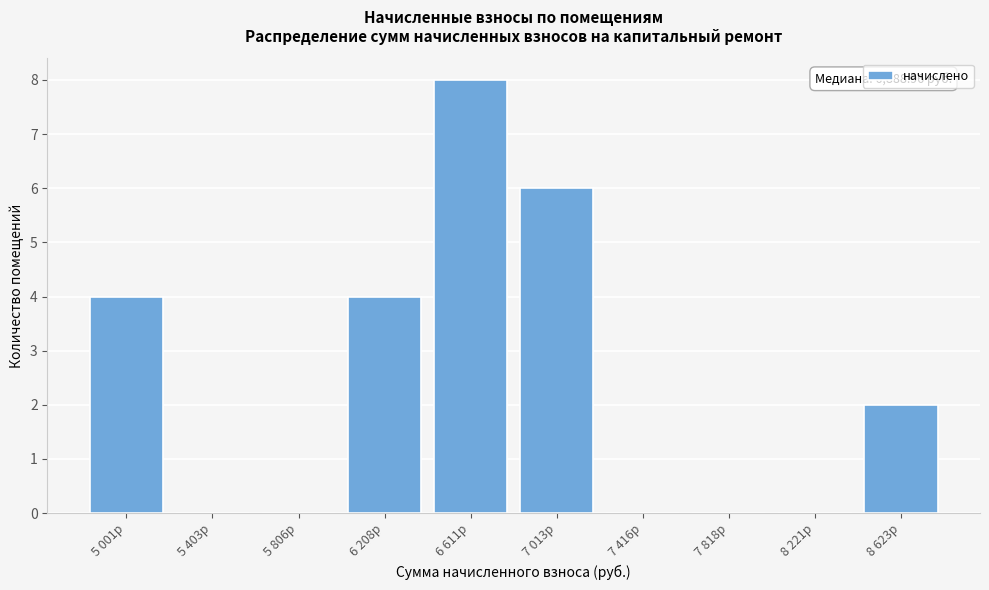

Reading left to right, extract all data points from this chart.

5 001р=4	5 403р=0	5 806р=0	6 208р=4	6 611р=8	7 013р=6	7 416р=0	7 818р=0	8 221р=0	8 623р=2